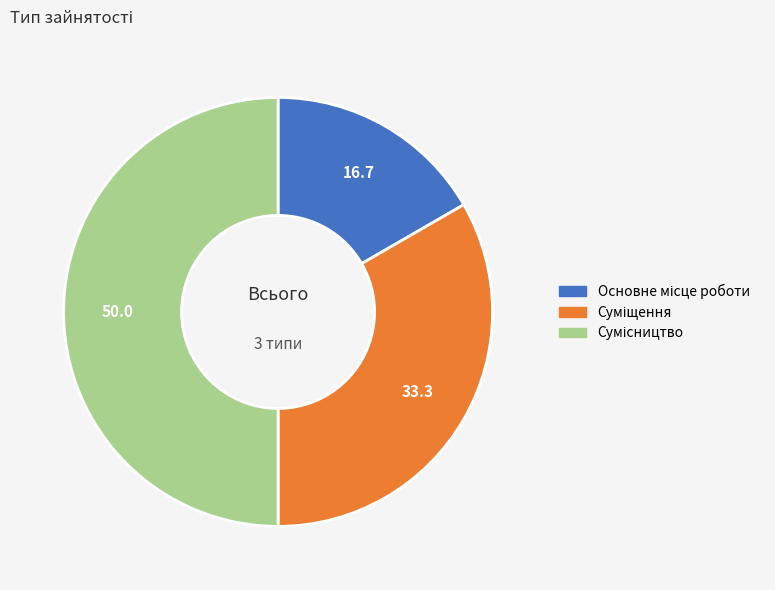

To the nearest percent, what is the combined percentage of Суміщення and Сумісництво?

83%